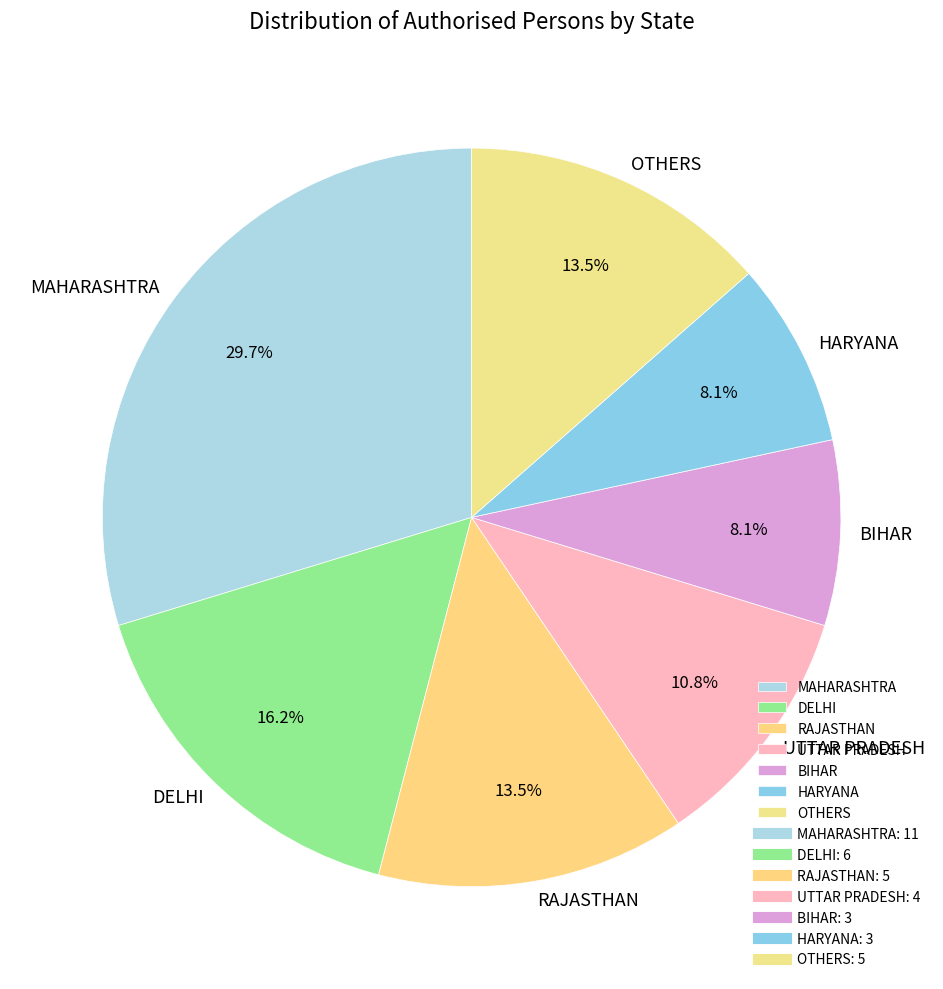

Between UTTAR PRADESH and MAHARASHTRA, which is larger?

MAHARASHTRA